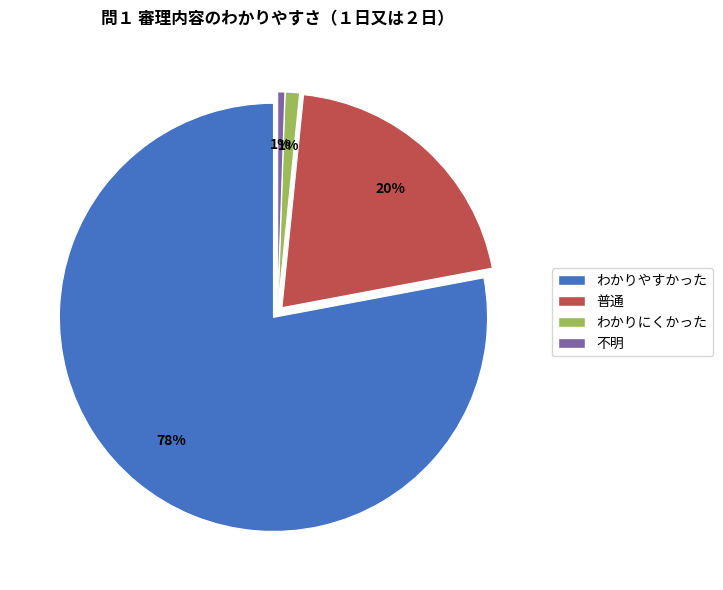

Do 不明 and 普通 together represent more than half of the pie?

No